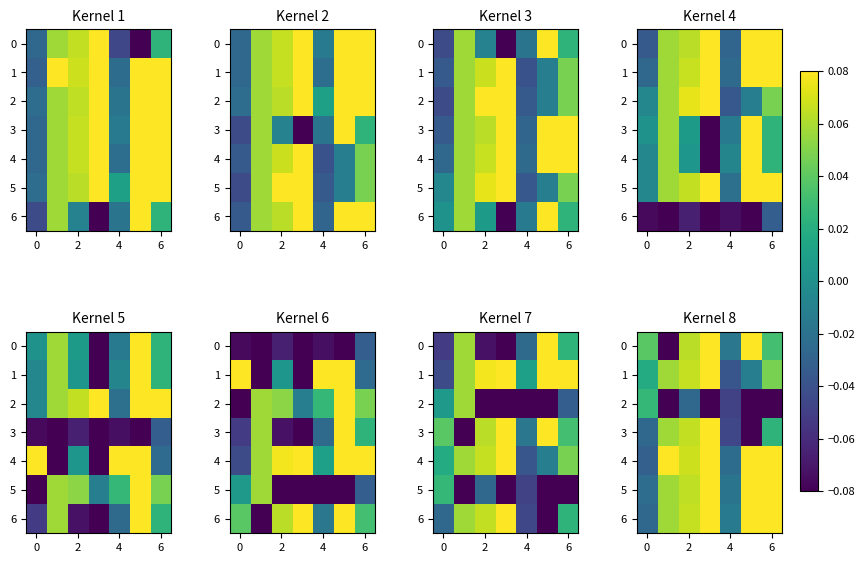

Count the number of categories in the chart.

7